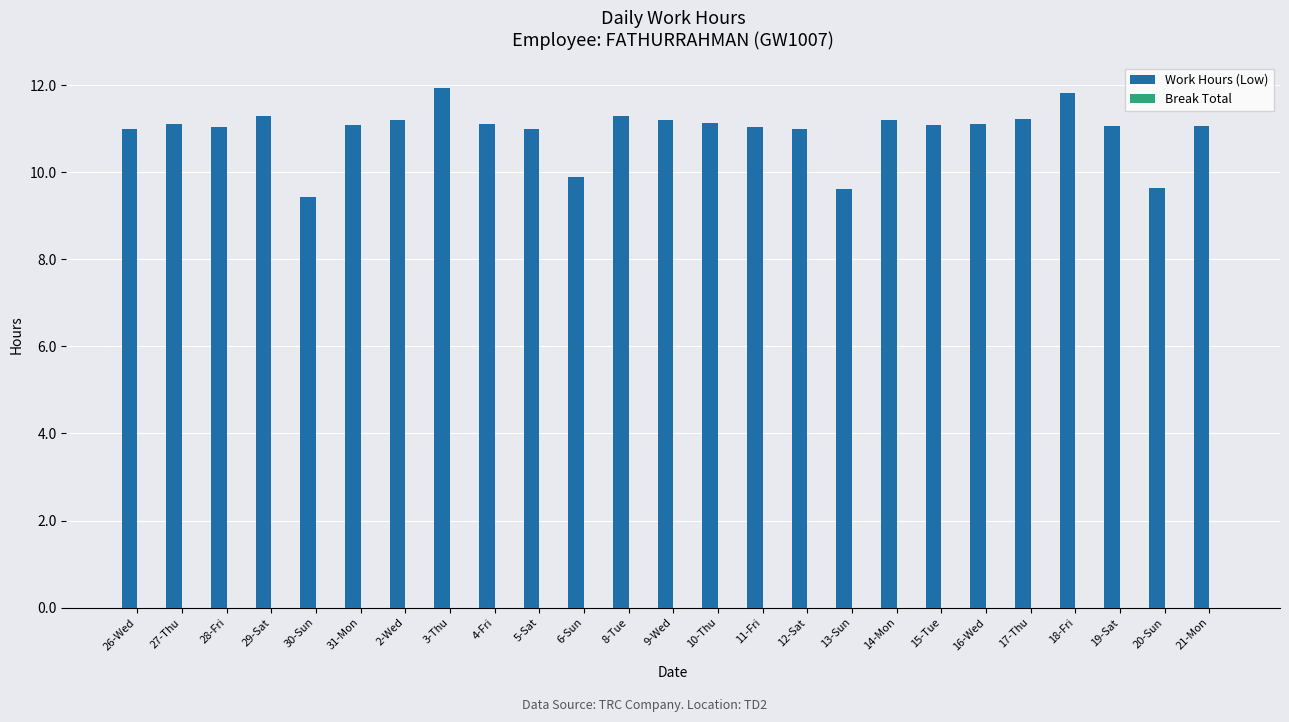

What is the value of the 14th bar from the left?

11.1